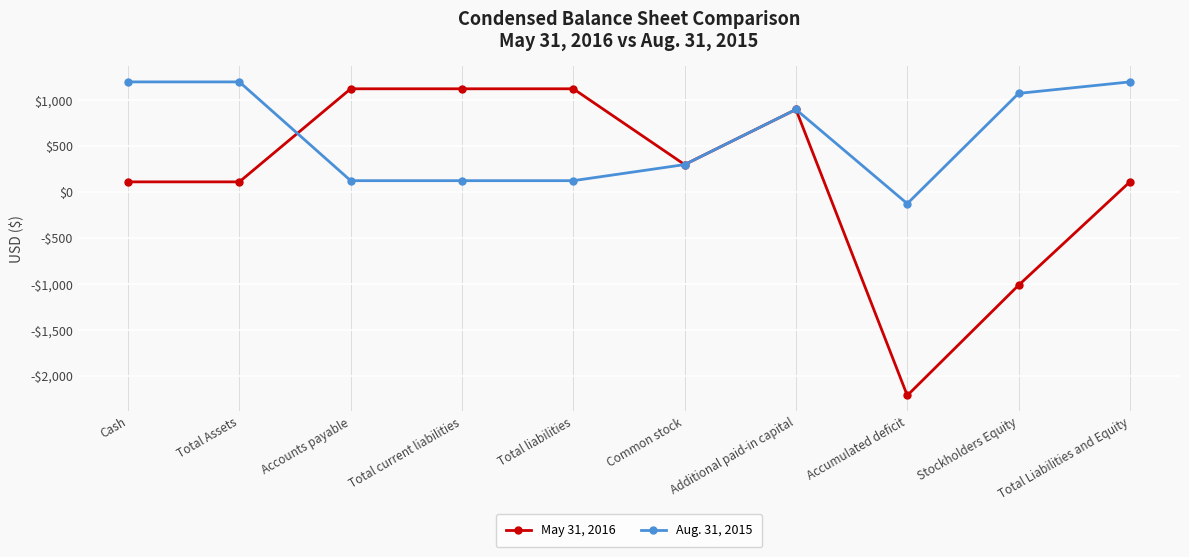

Does the chart have visible grid lines?

Yes